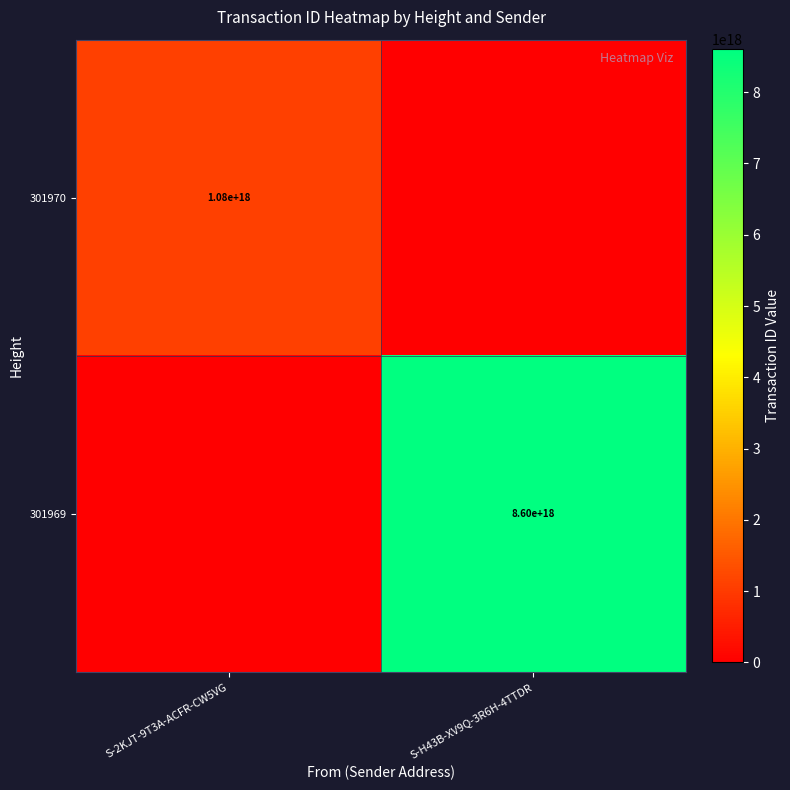

Is it true that 301970 equals 1592130770891957504 at S-2KJT-9T3A-ACFR-CW5VG?

False